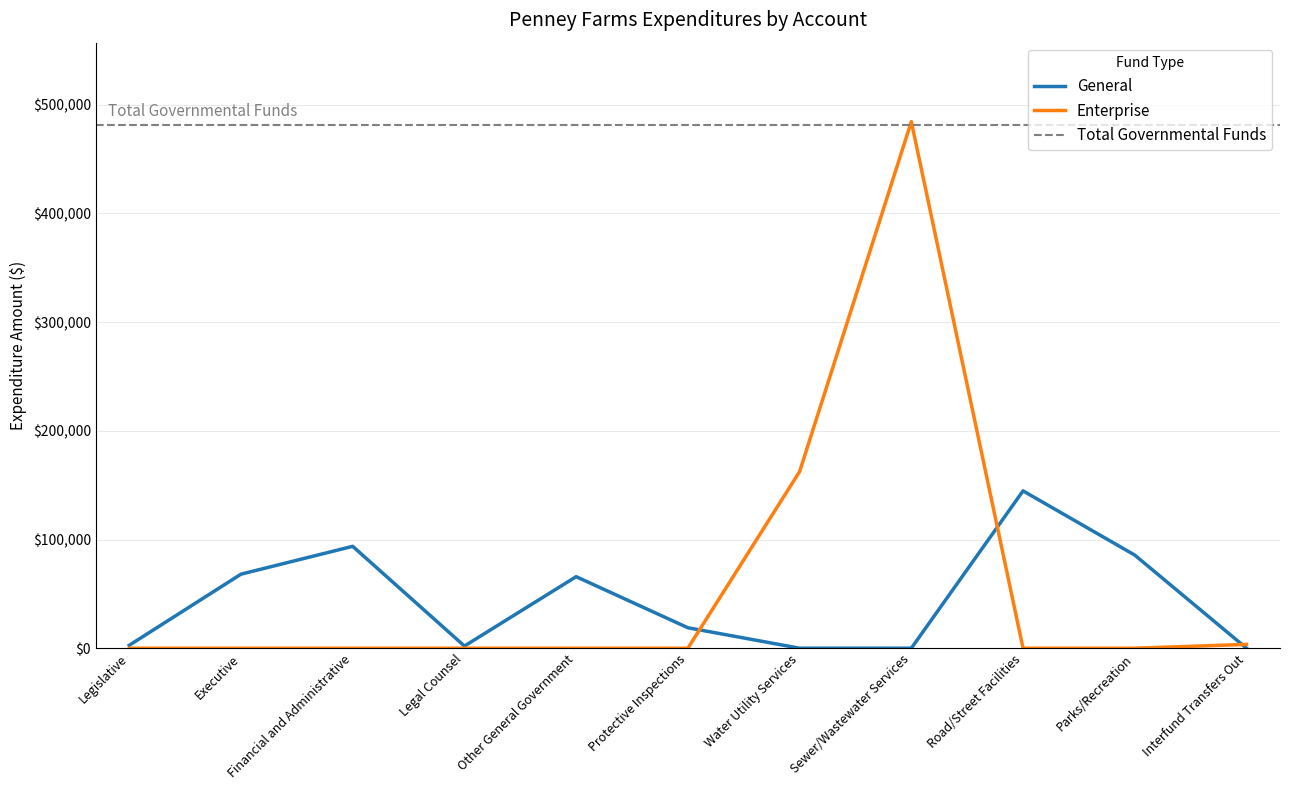

How many lines are shown in the chart?

2